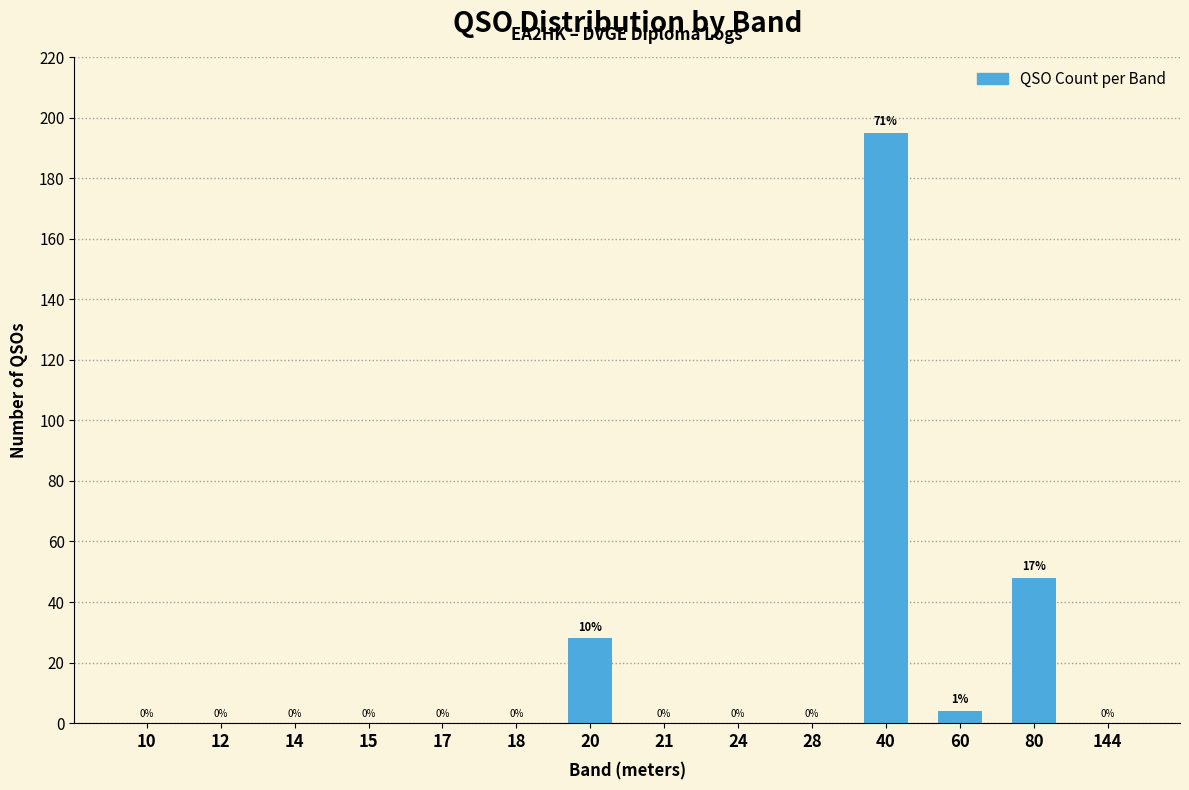

Reading left to right, extract all data points from this chart.

10=0	12=0	14=0	15=0	17=0	18=0	20=28	21=0	24=0	28=0	40=195	60=4	80=48	144=0